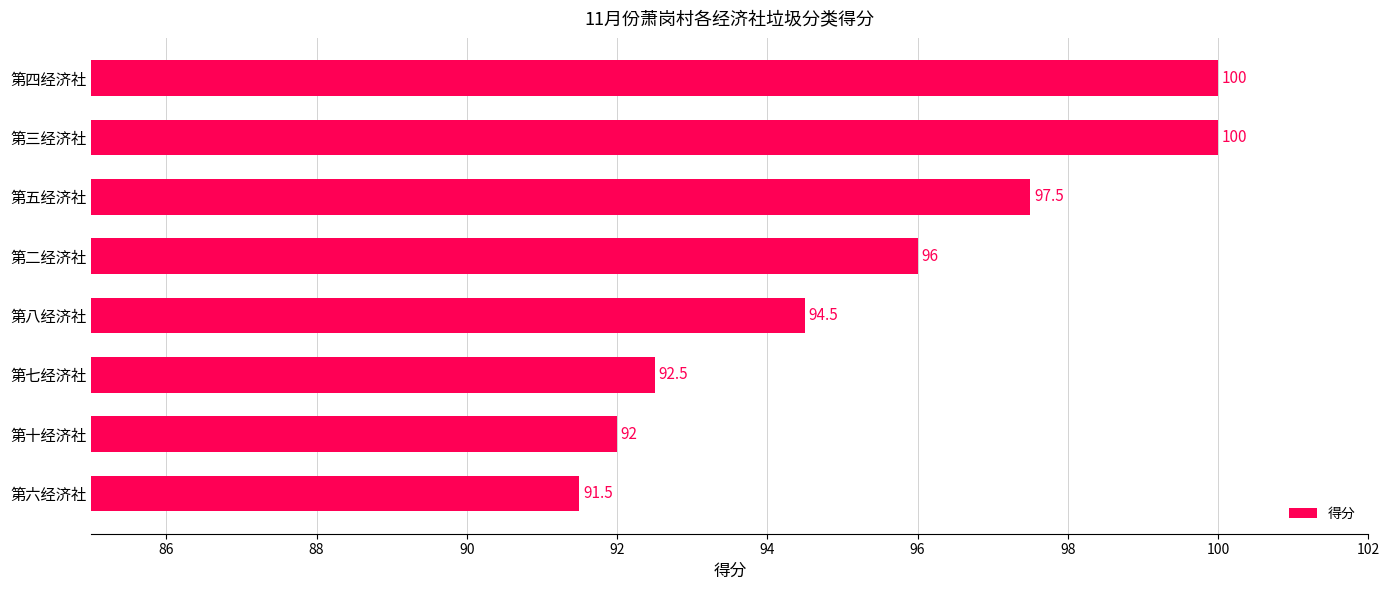

Between 第八经济社 and 第三经济社, which is larger?

第三经济社